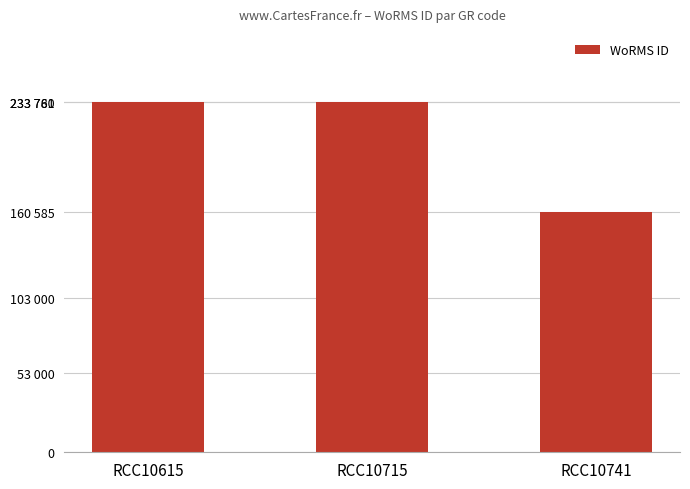

What is the sum of the values at RCC10615 and RCC10741?

394346